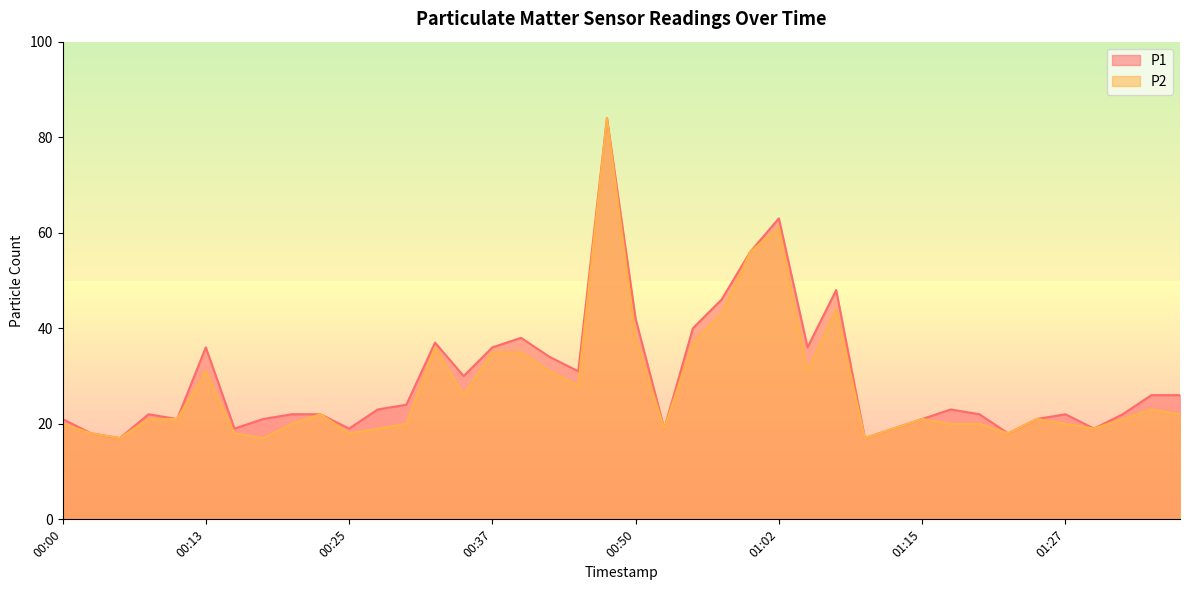

Is it true that P1 equals 36 at 00:13?

True